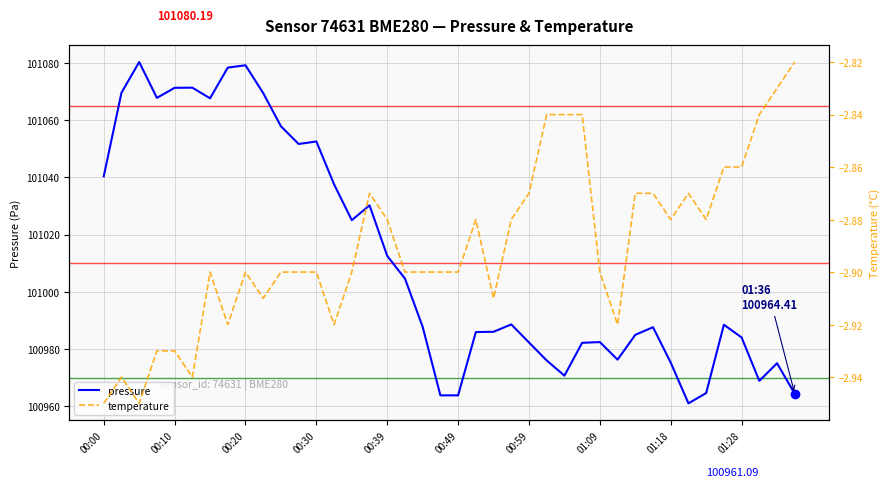

What is the sum of all temperature values?

-115.6